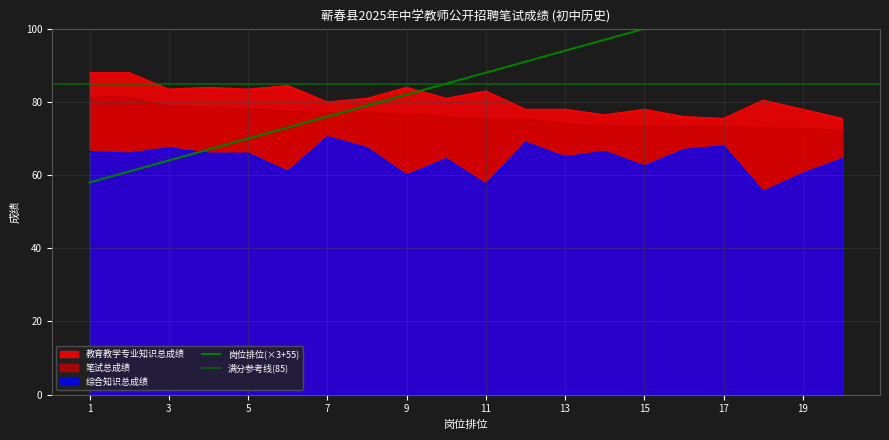

Which series changed the most between 15 and 16?

综合知识总成绩